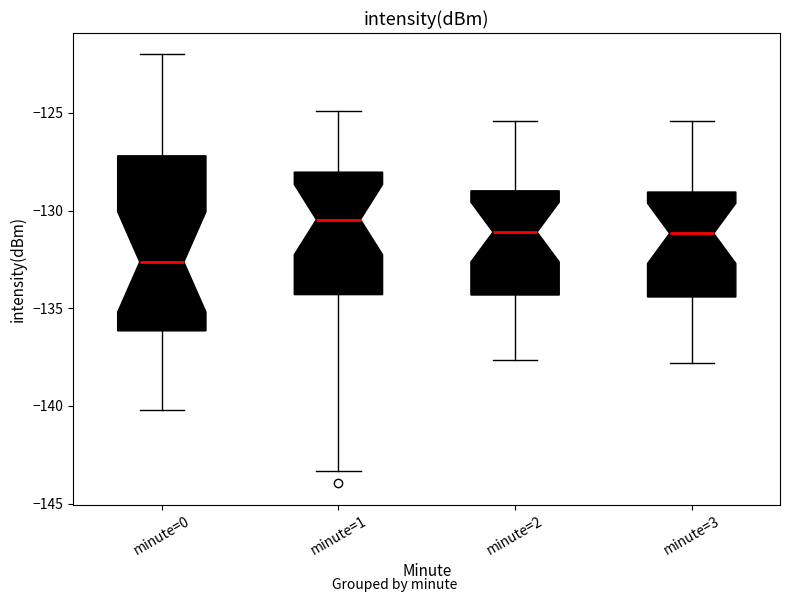

Reading left to right, transcribe this box plot: for each box, give where its median line is, the range the box spans, and where its two whiskers end, as read against the y-axis. The values are not printed on the chart, so give them approximately, as read against the axis.

minute=0: median -132.5, box -136.0 to -127.0, whiskers -140.0 to -122.0
minute=1: median -130.5, box -134.5 to -128.0, whiskers -143.5 to -125.0
minute=2: median -131.0, box -134.5 to -129.0, whiskers -137.5 to -125.5
minute=3: median -131.0, box -134.5 to -129.0, whiskers -138.0 to -125.5